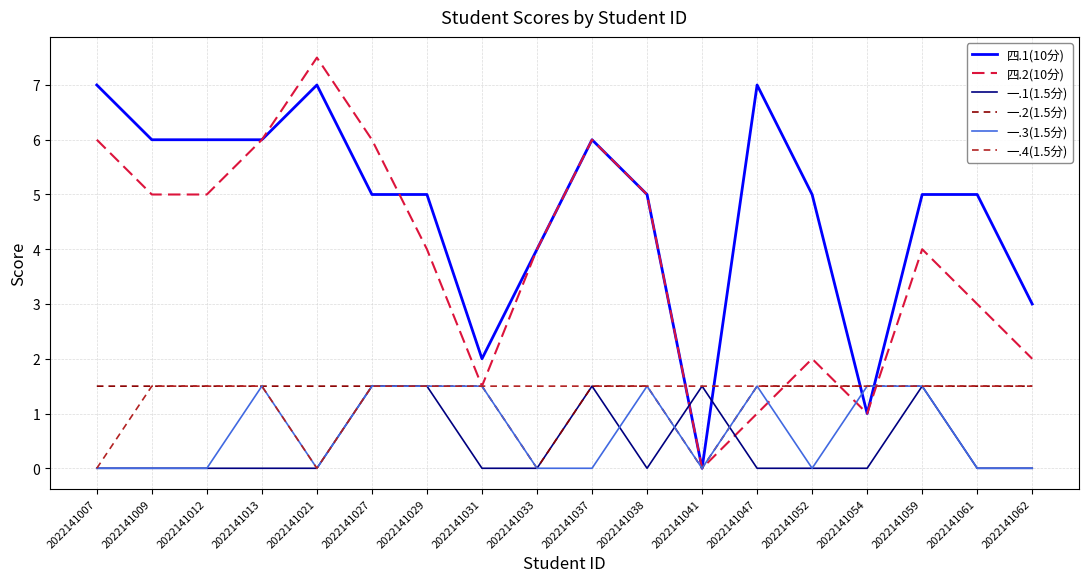

Which label corresponds to the largest value in the chart?

2022141021